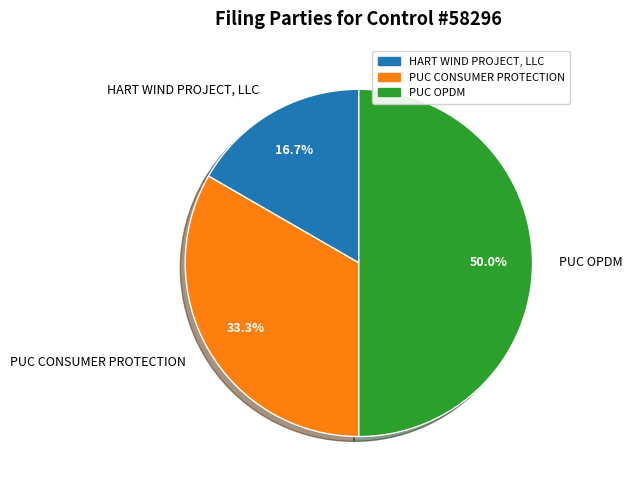

Approximately how many times larger is the value at PUC OPDM compared to HART WIND PROJECT, LLC?

3.0